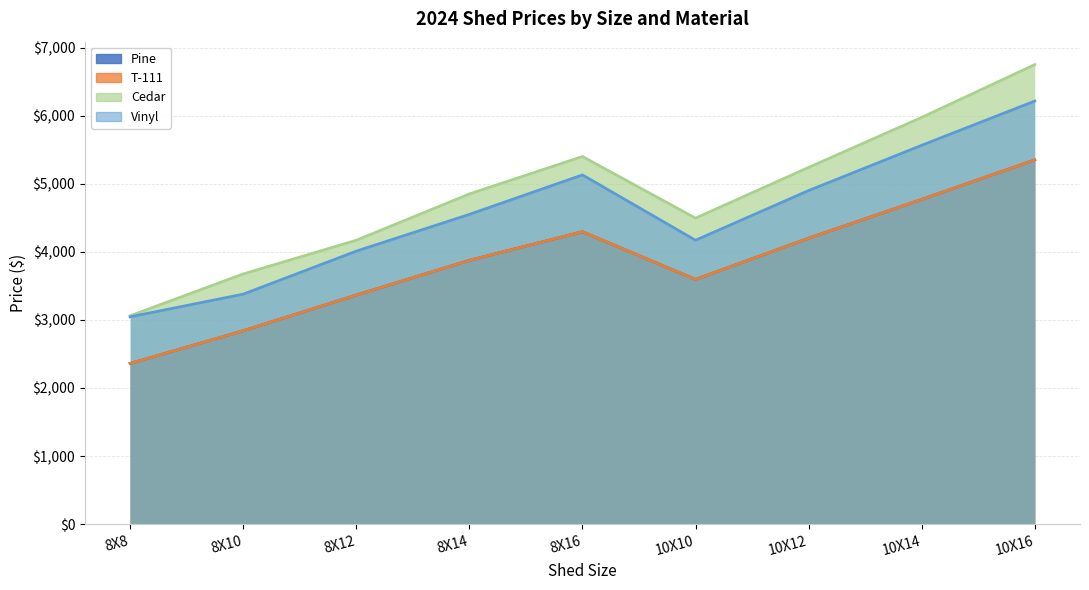

Where is the first local minimum for Pine?

10X10